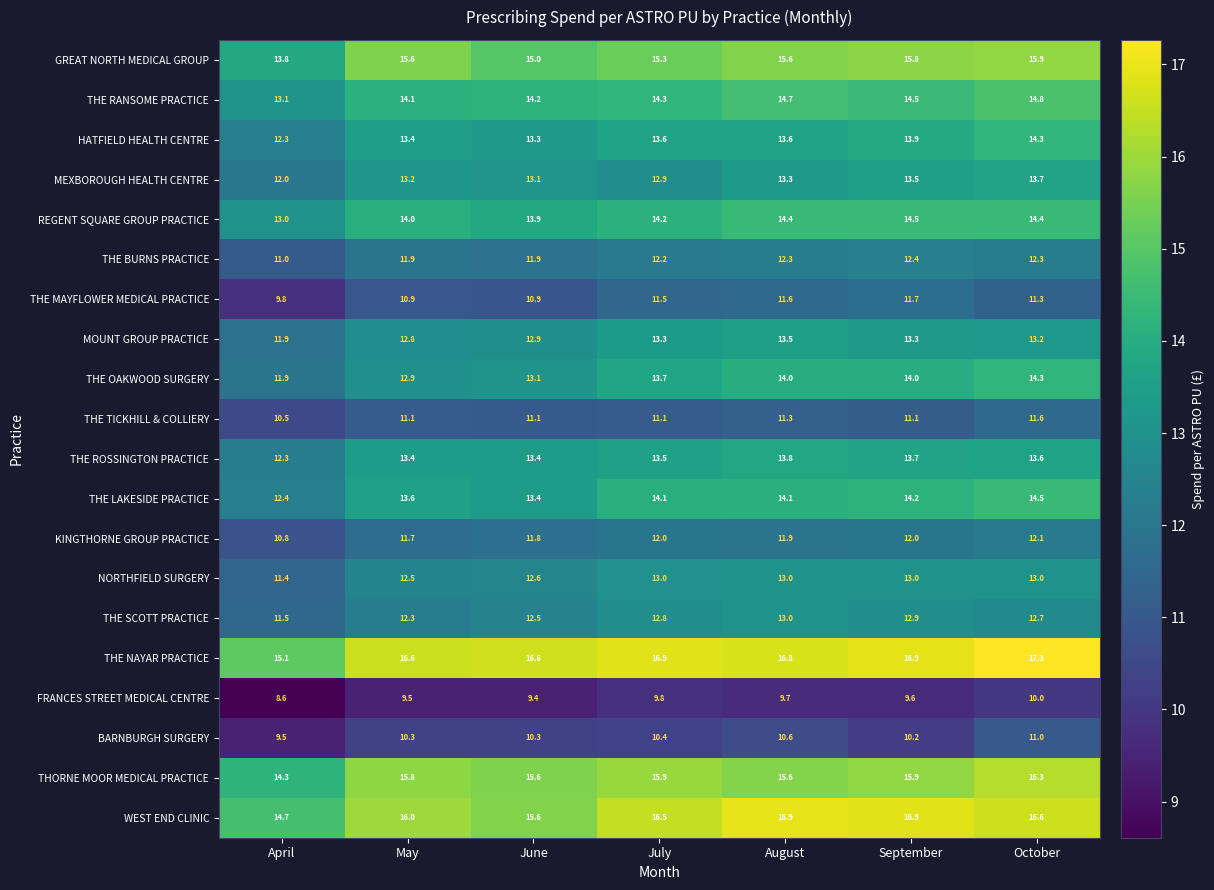

What is the total value across all series at May?

261.6